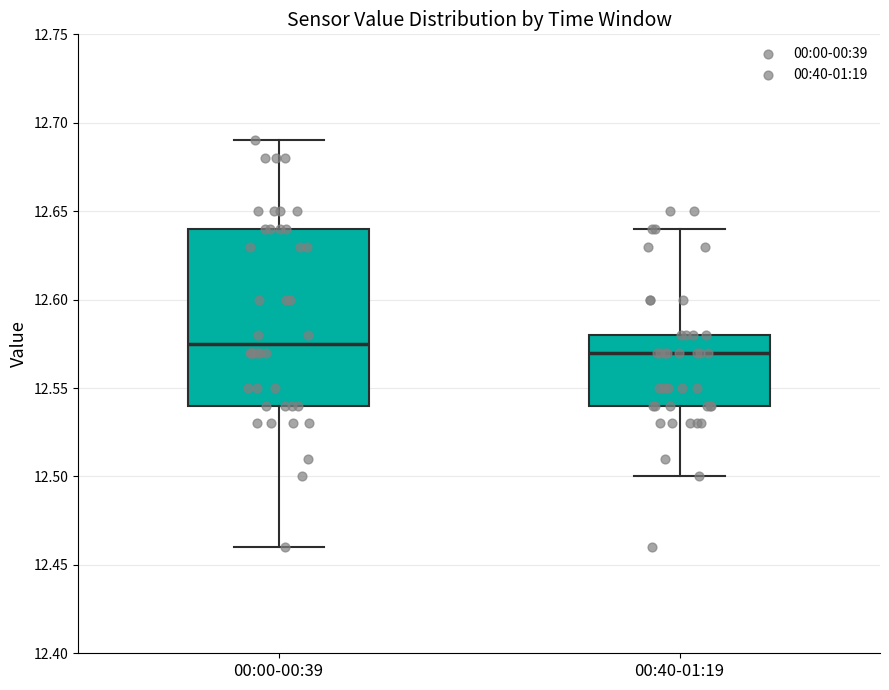

Where is the upper edge of the box for 00:40-01:19 on the y-axis? The values are not printed on the chart, so give them approximately, as read against the axis.

12.580